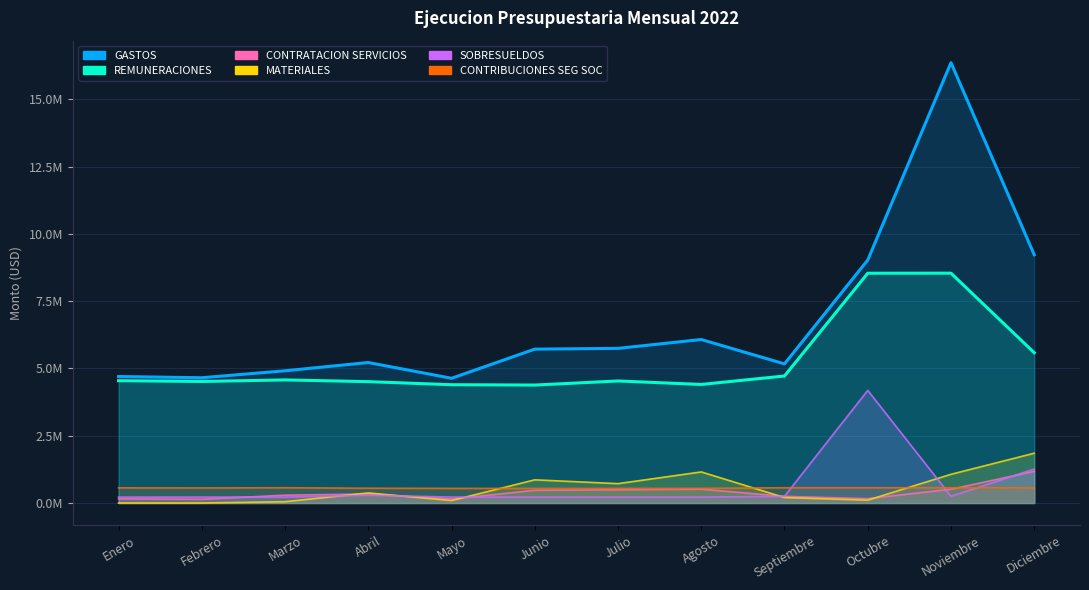

What is the difference between the maximum and minimum values in the REMUNERACIONES series?

4159246.9